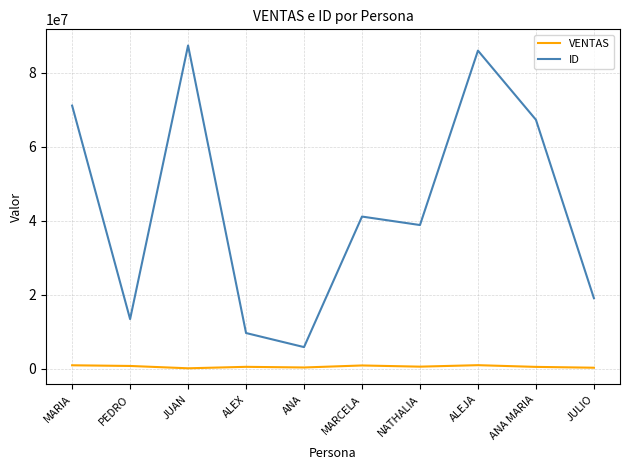

How many values in the ID series are below 41138465?

5